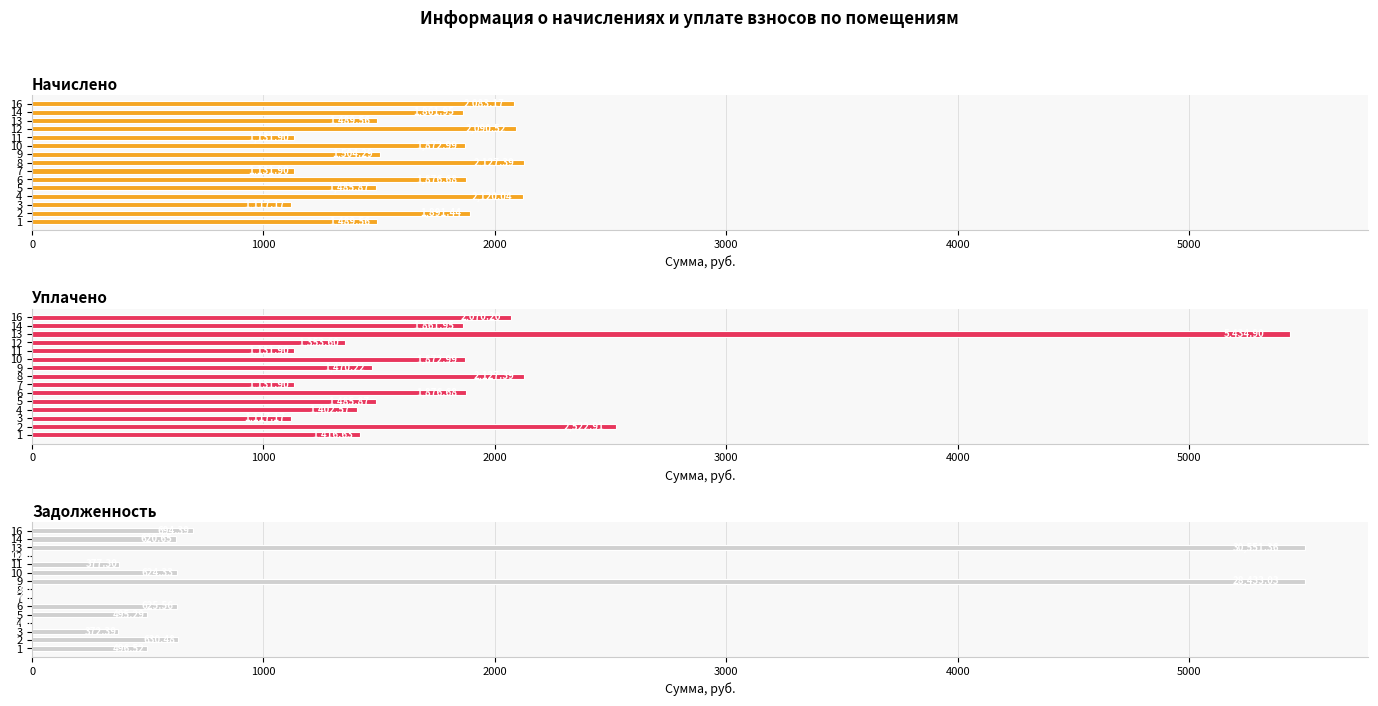

What is the label of the 10th bar from the right?

5000